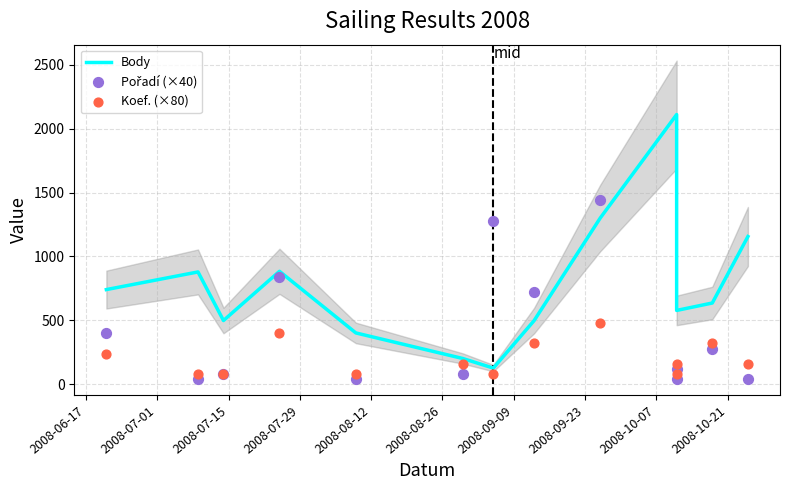

What are all the series names shown in the legend?

Body, Pořadí (×40), Koef. (×80)